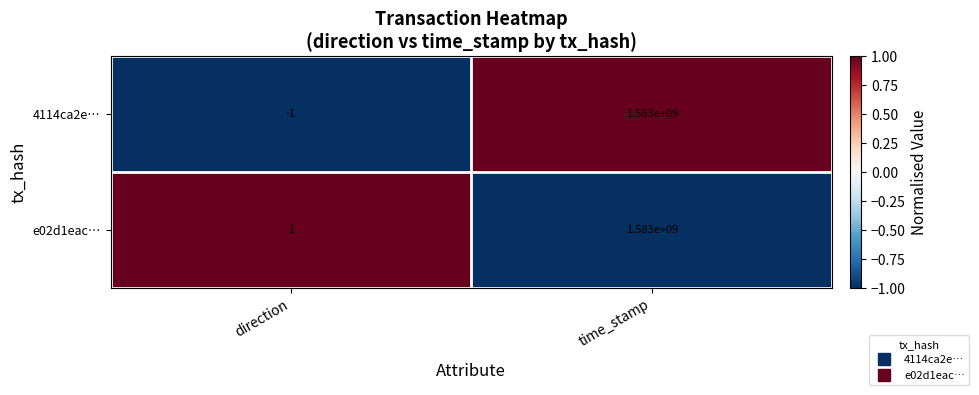

Which series changed the most between direction and time_stamp?

4114ca2e…